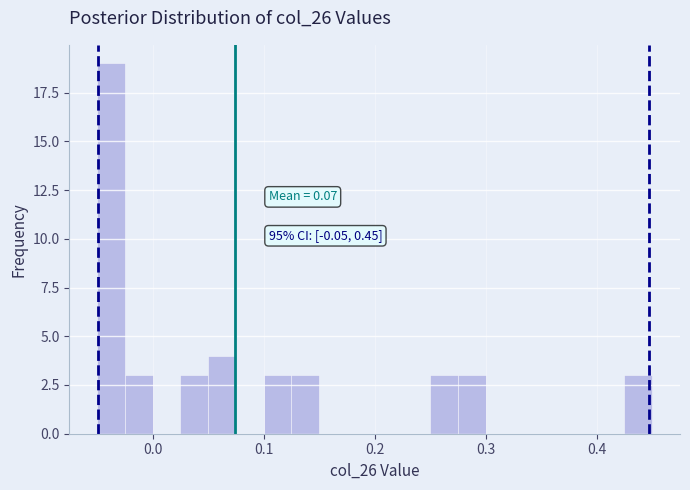

Around what value on the x-axis is the tallest bar? Give the approximate position of its centre, as read against the axis.

-0.04